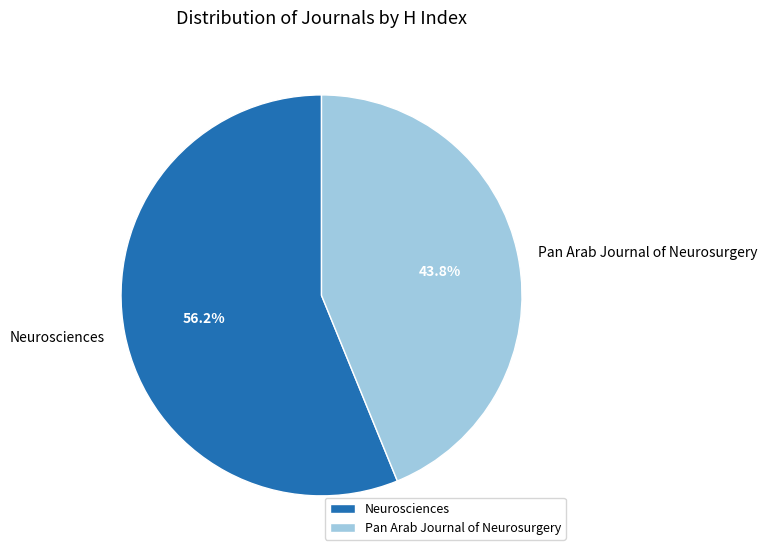

Between Neurosciences and Pan Arab Journal of Neurosurgery, which is larger?

Neurosciences